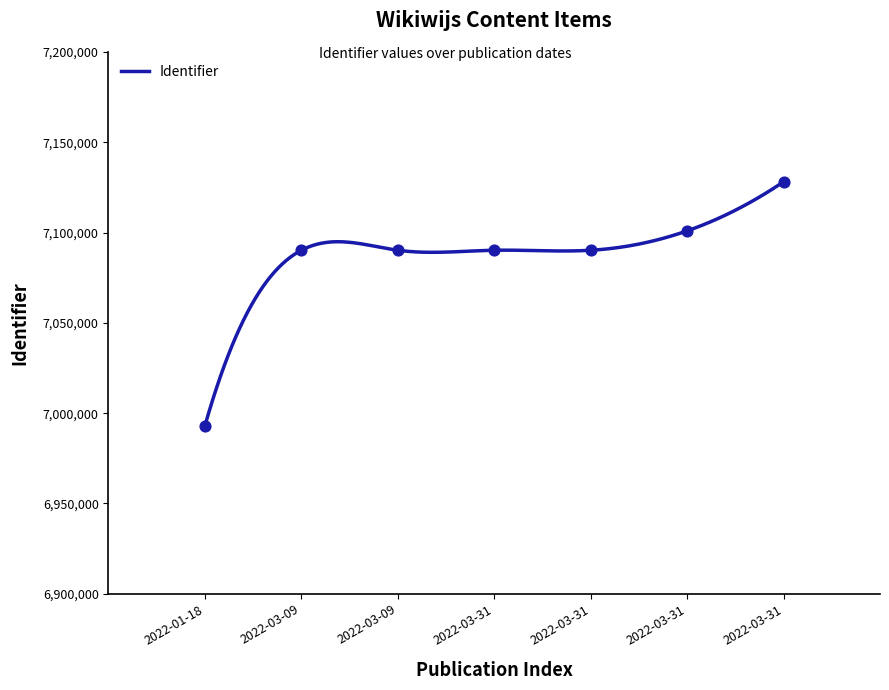

Between 2022-03-09 and 2022-03-31, which is larger?

2022-03-31